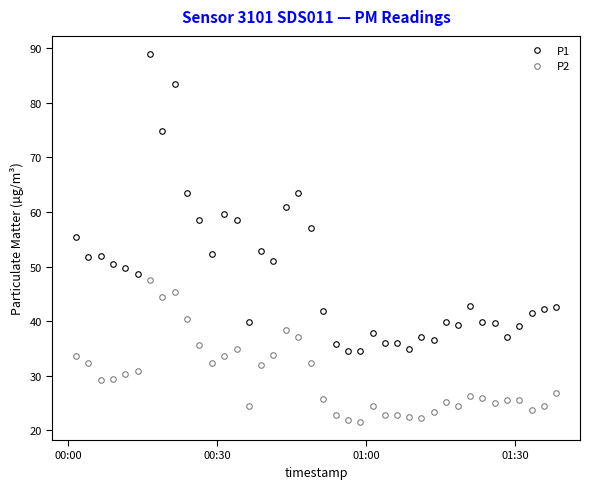

Rank the series by their maximum value, from lowest to highest.

P2, P1